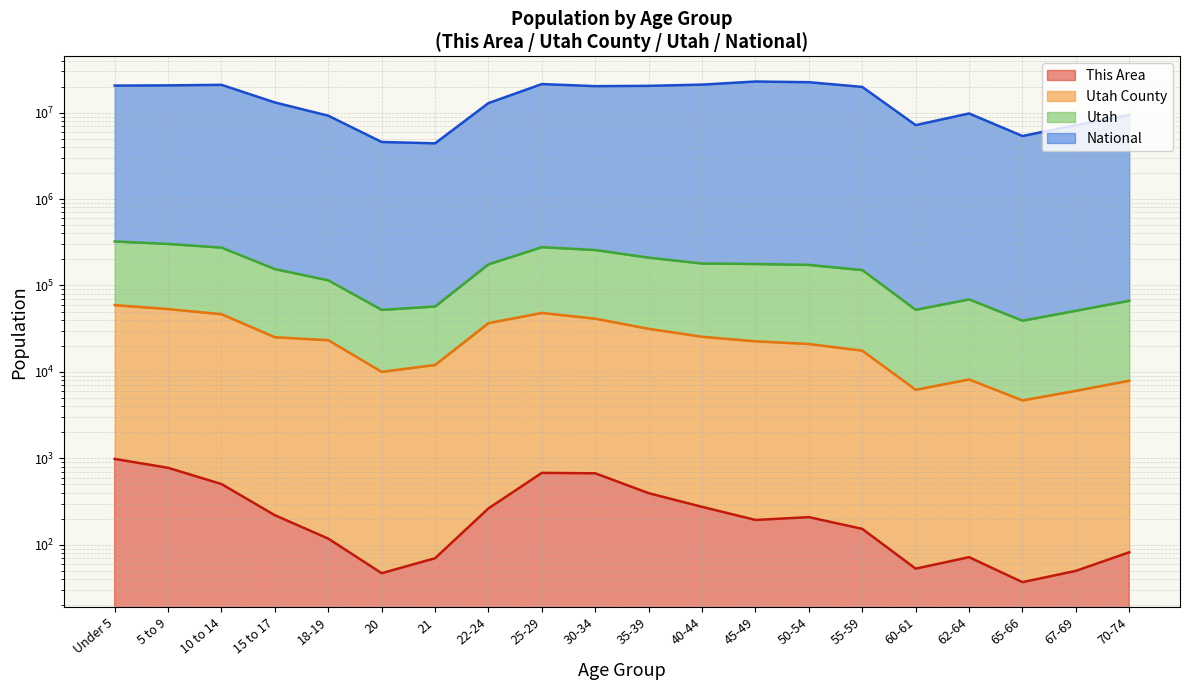

True or false: Utah and This Area intersect in this chart.

False